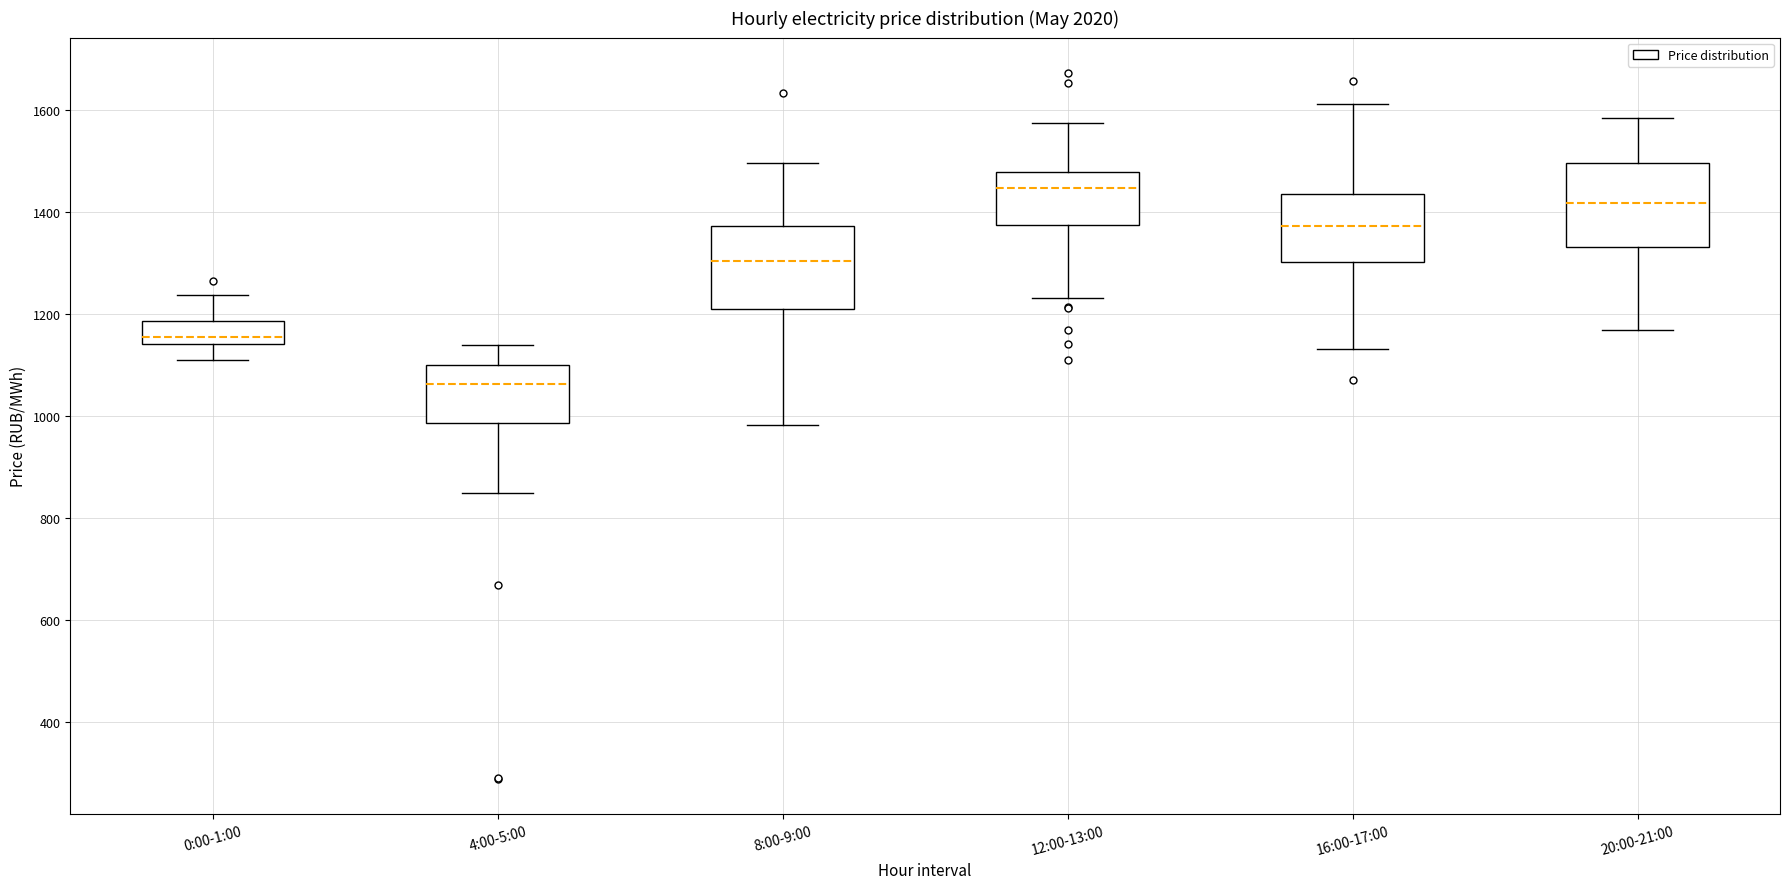

Where is the lower edge of the box for 20:00-21:00 on the y-axis? The values are not printed on the chart, so give them approximately, as read against the axis.

1340